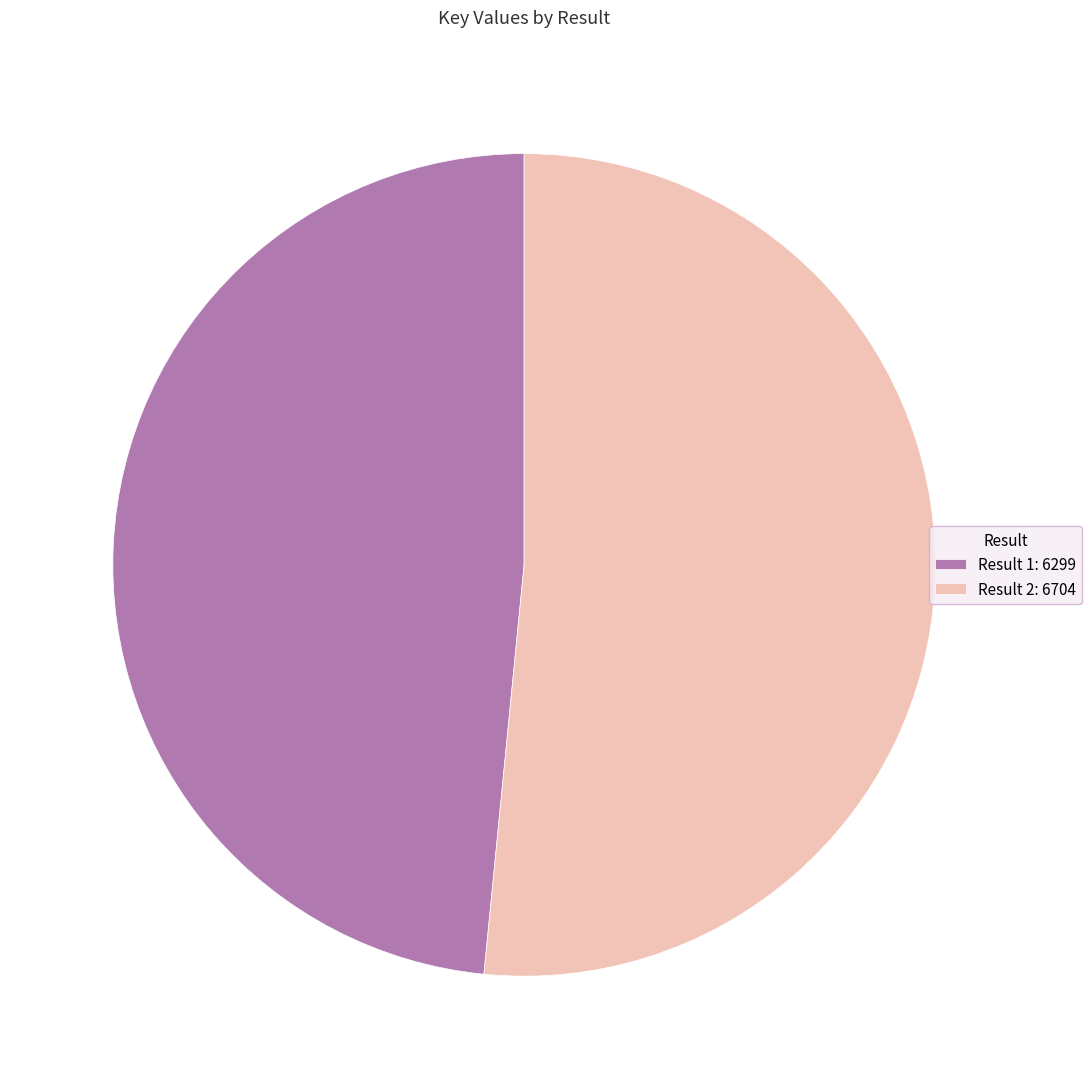

The Result 1: 6299 slice represents 48% of the pie. True or false?

True